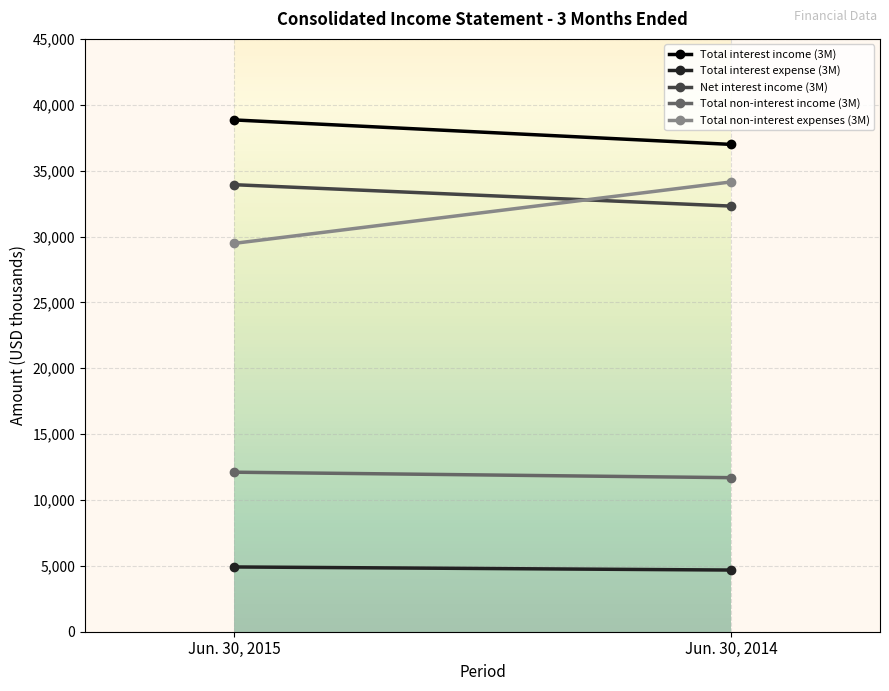

What is the approximate value of Net interest income (3M) at Jun. 30, 2014, to the nearest 10?

32310